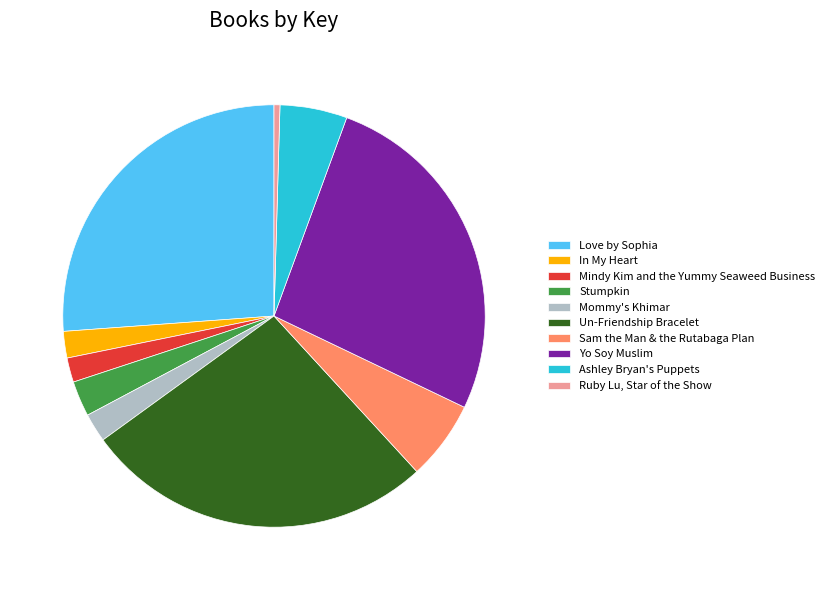

Is it true that Ashley Bryan's Puppets is 5% of the pie?

True